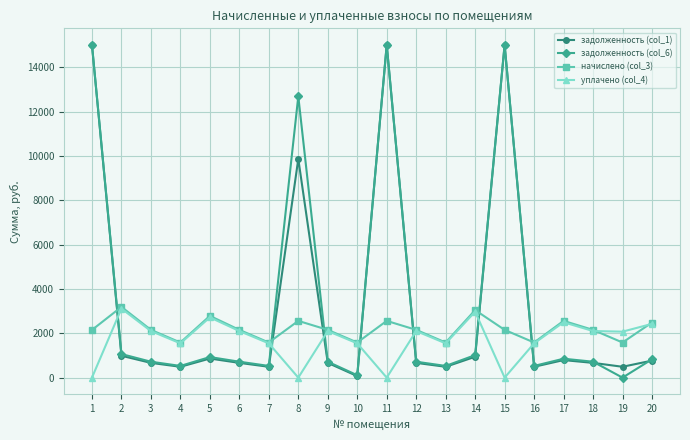

Between 4 and 11, which series saw the biggest shift?

задолженность (col_1)